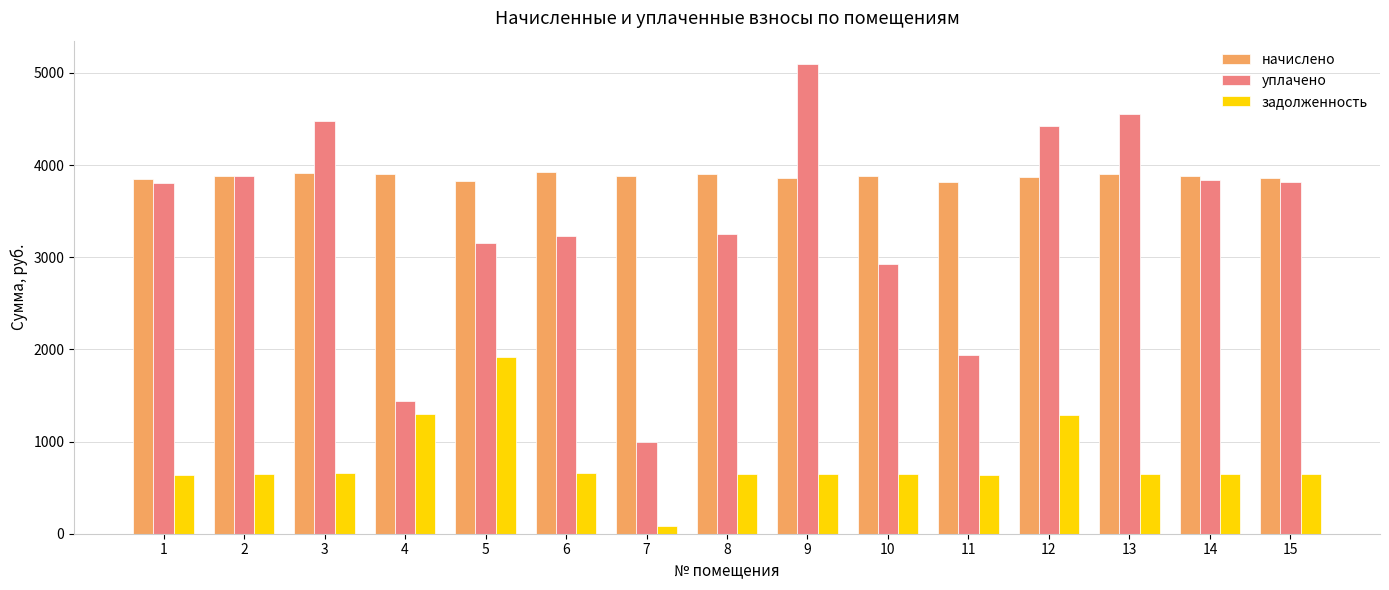

Rank the series by their maximum value, from lowest to highest.

задолженность, начислено, уплачено